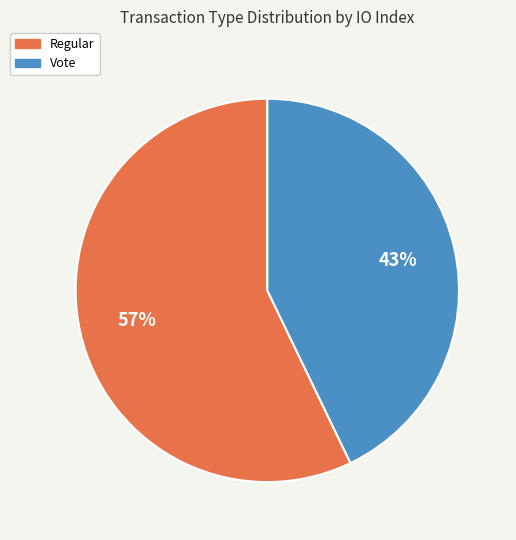

How many segments does this pie chart have?

2